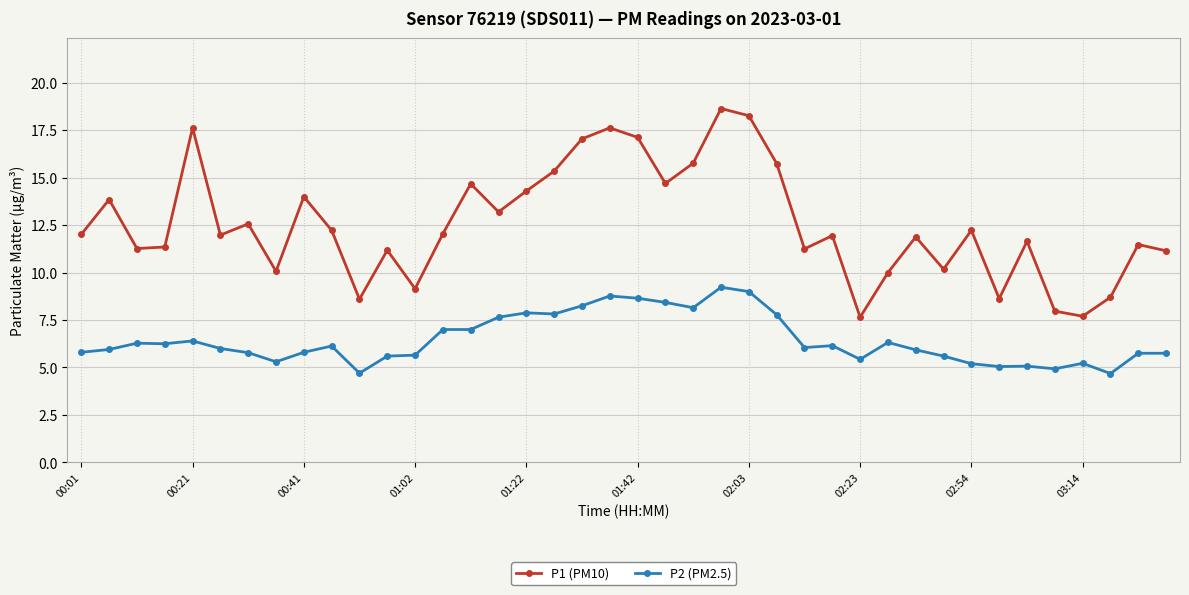

What is the value of the P1 (PM10) point at the 22nd from the left?

14.7